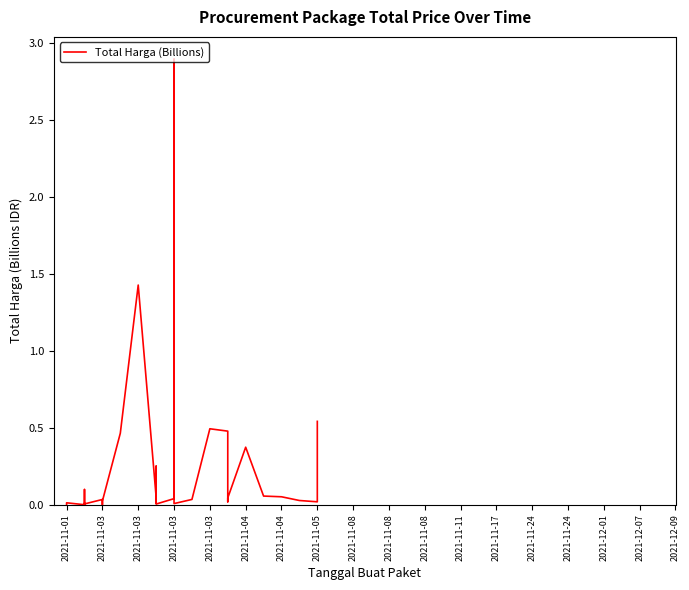

List the labels in order of value, smallest first.

2021-11-03, 2021-11-03, 2021-11-03, 2021-11-01, 2021-11-04, 2021-11-03, 2021-11-08, 2021-11-03, 2021-11-03, 2021-11-11, 2021-11-03, 2021-11-08, 2021-11-01, 2021-11-08, 2021-12-09, 2021-11-24, 2021-11-04, 2021-12-07, 2021-11-04, 2021-11-04, 2021-11-17, 2021-11-11, 2021-11-24, 2021-11-08, 2021-12-03, 2021-12-01, 2021-11-03, 2021-11-08, 2021-11-28, 2021-11-05, 2021-11-24, 2021-11-22, 2021-12-09, 2021-11-07, 2021-11-11